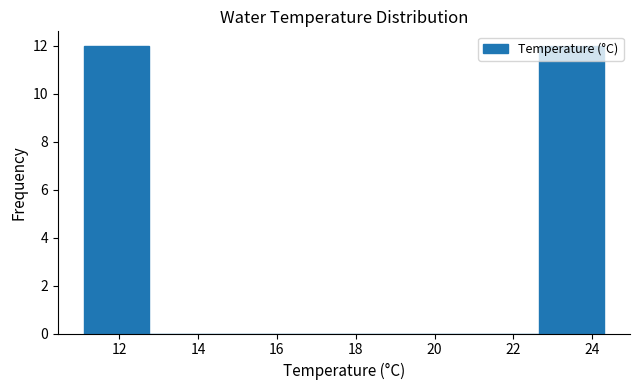

Reading left to right, transcribe this chart: for each bar, give the range it covers on the x-axis and its height. Neither the bar edges nor the heights are printed on the chart, so give them approximately, as read against the axes.

11.10 to 12.75: 12
12.75 to 14.40: 0
14.40 to 16.05: 0
16.05 to 17.70: 0
17.70 to 19.35: 0
19.35 to 21.00: 0
21.00 to 22.65: 0
22.65 to 24.30: 12